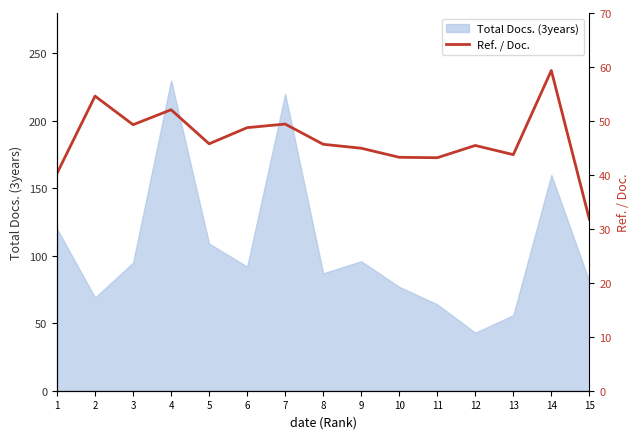

What is the change in value from 6 to 11?

-5.6